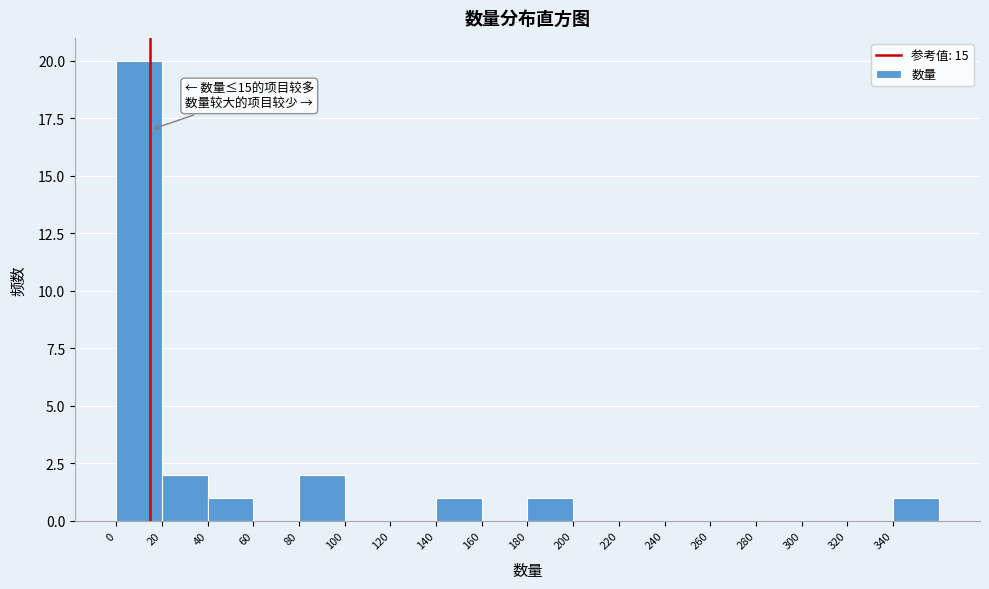

Over which range of the x-axis is the bar tallest?

0 to 20